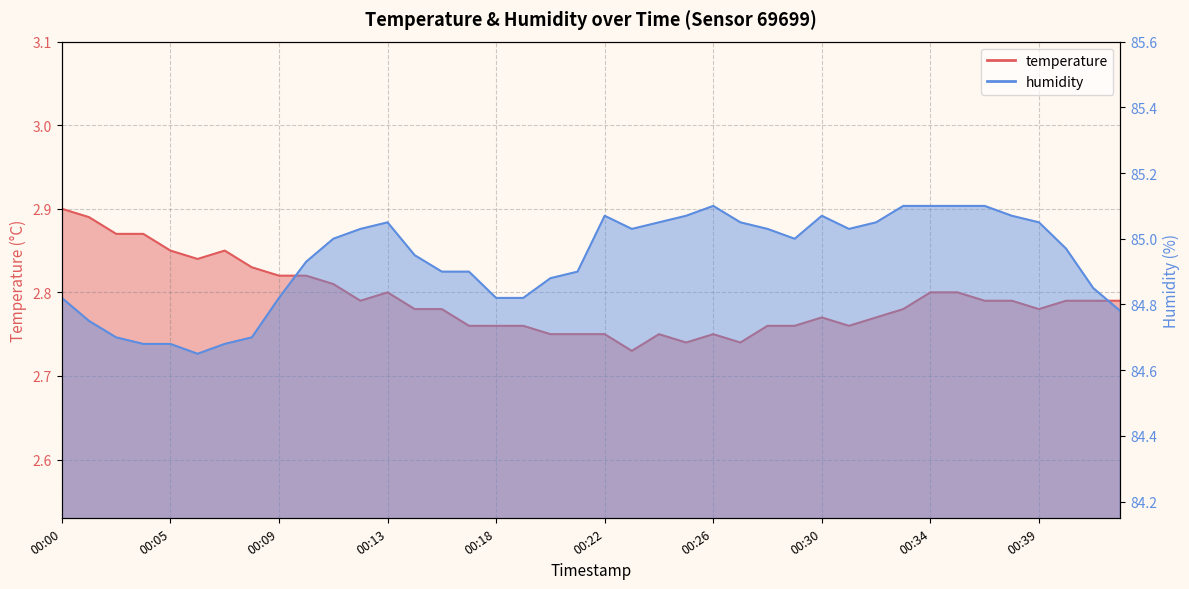

What is the difference between the highest and lowest values at 00:24?

82.3